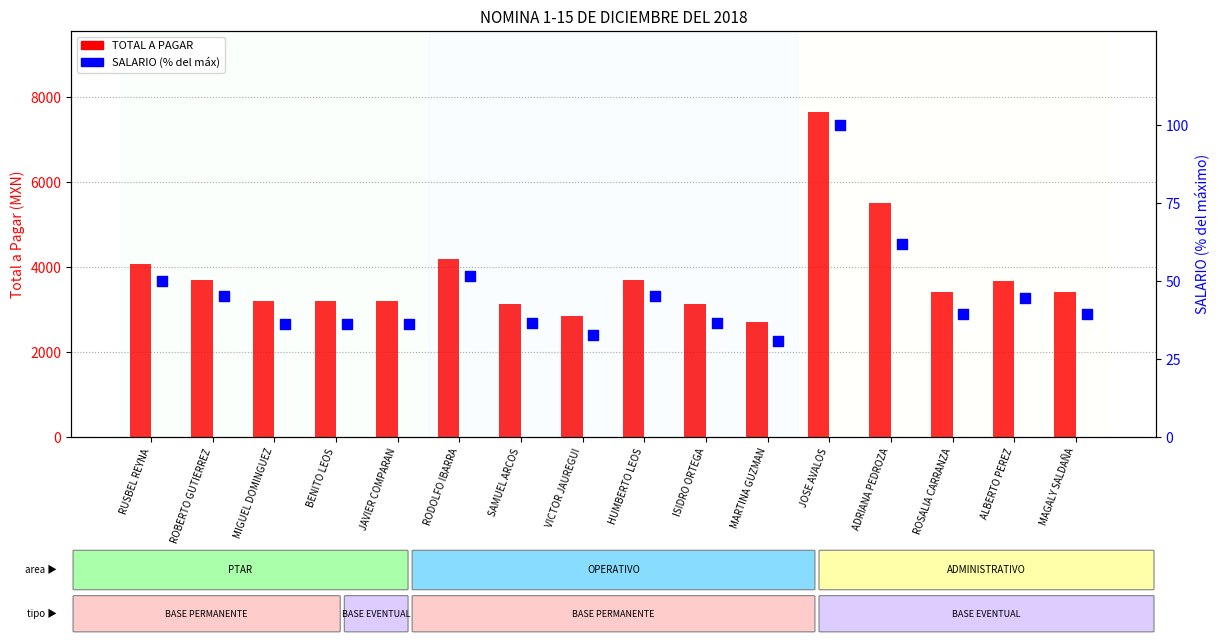

Which series has the largest total across all categories?

TOTAL A PAGAR